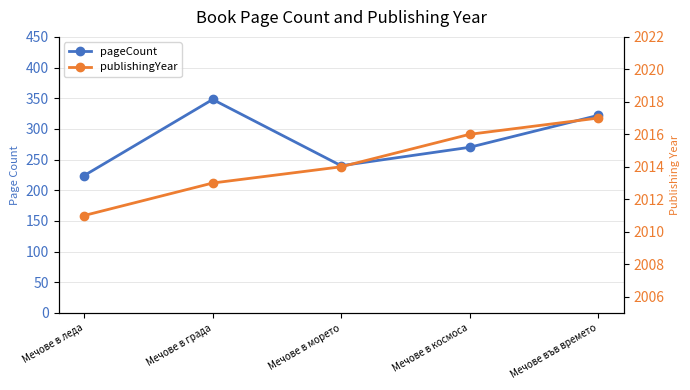

Which series changed the most between Мечове в космоса and Мечове във времето?

pageCount